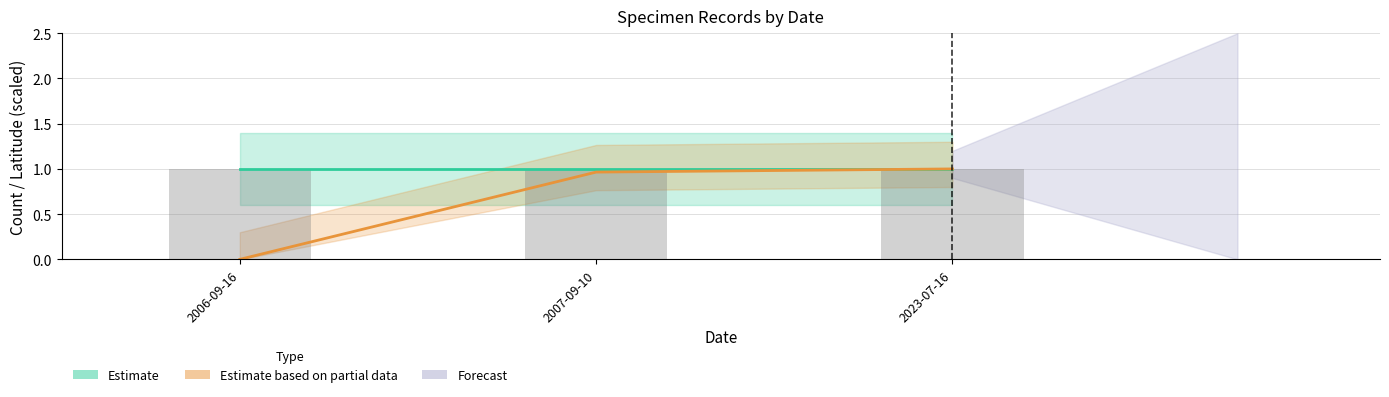

Reading left to right, transcribe all the data shown in this chart.

0.0	1.0	1.0